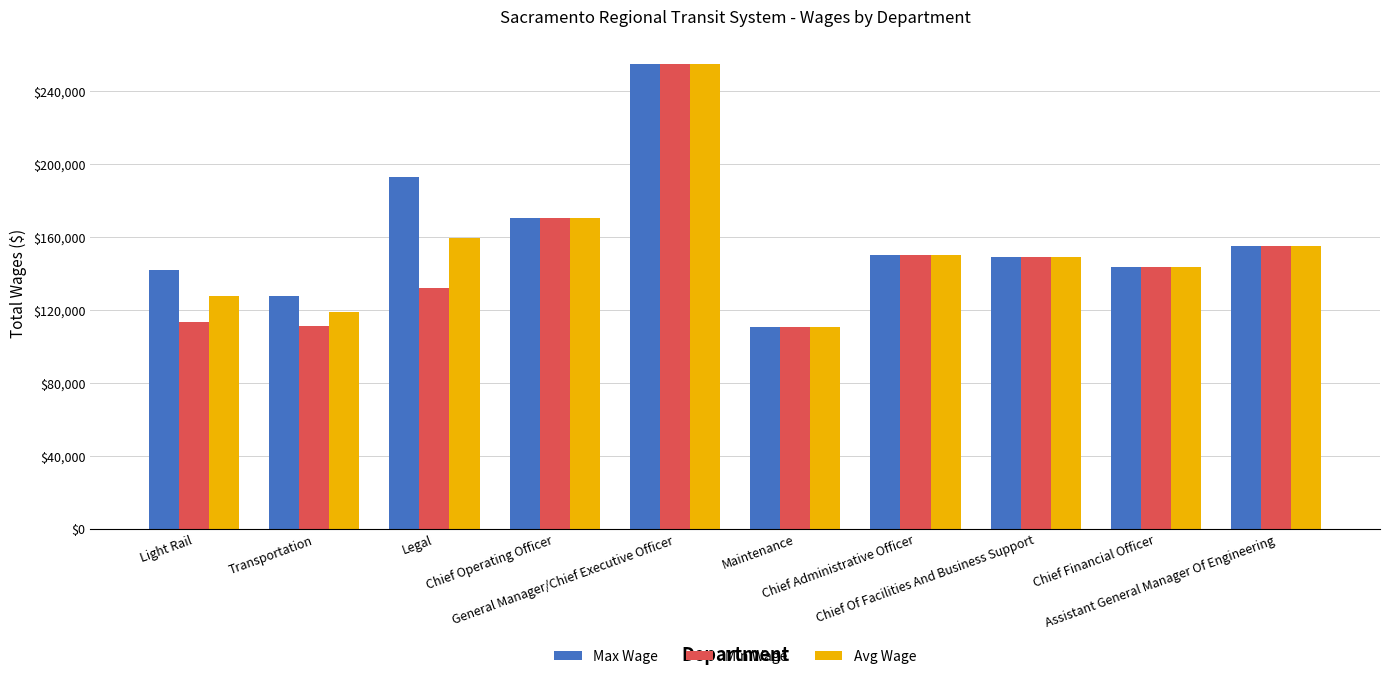

At which category is the sum across all series the highest?

General Manager/Chief Executive Officer